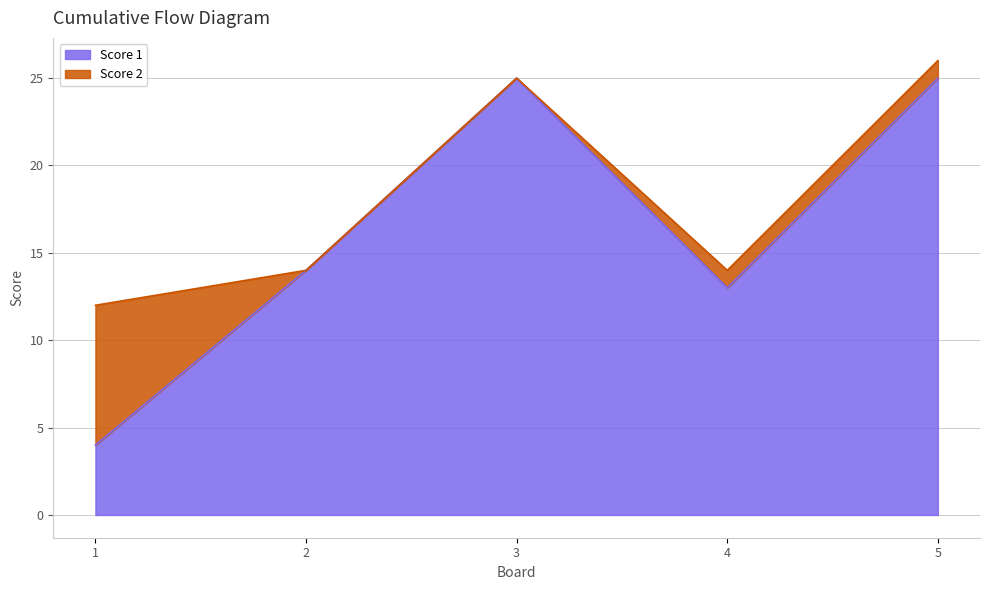

Reading left to right, what are the values for Score 1?

4	14	25	13	25